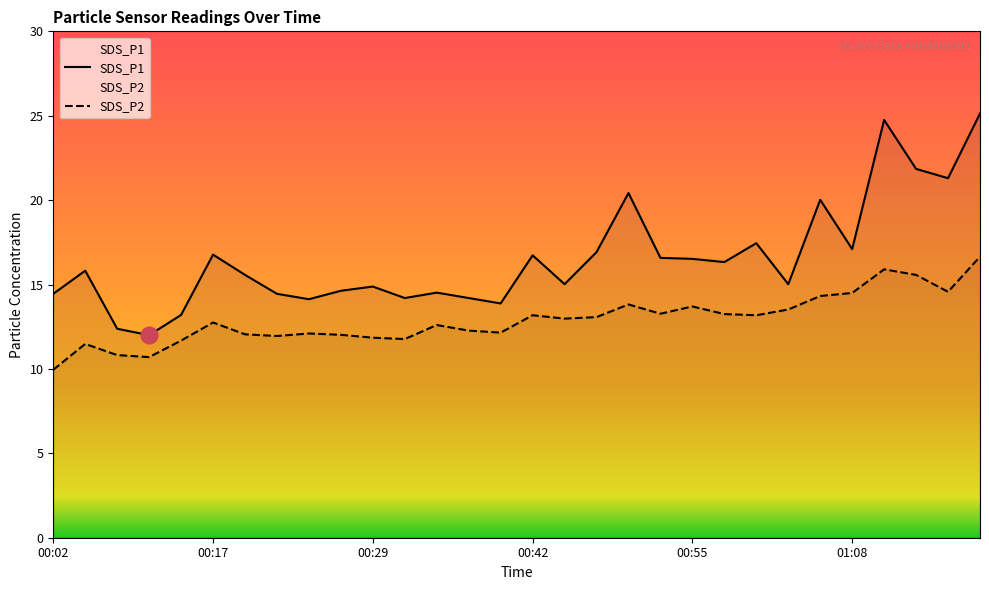

Does the chart have visible grid lines?

No